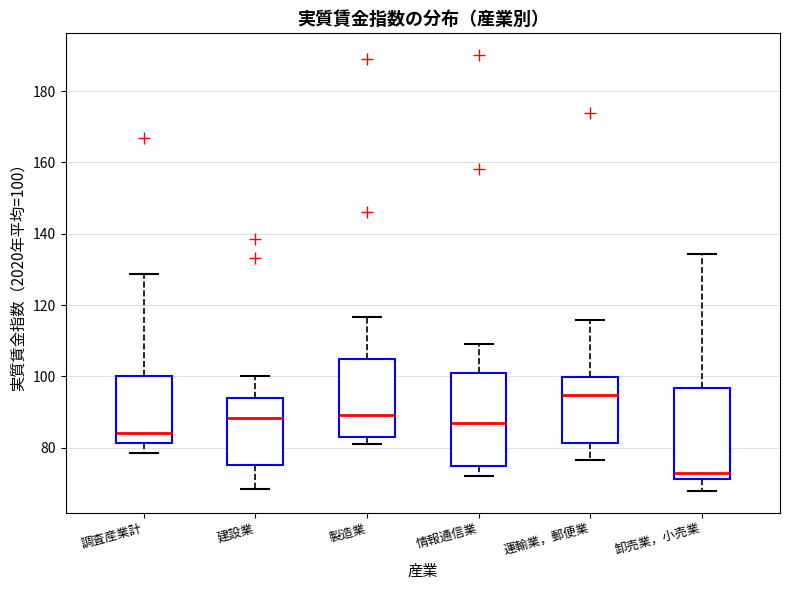

Which box has the lowest median line?

卸売業，小売業